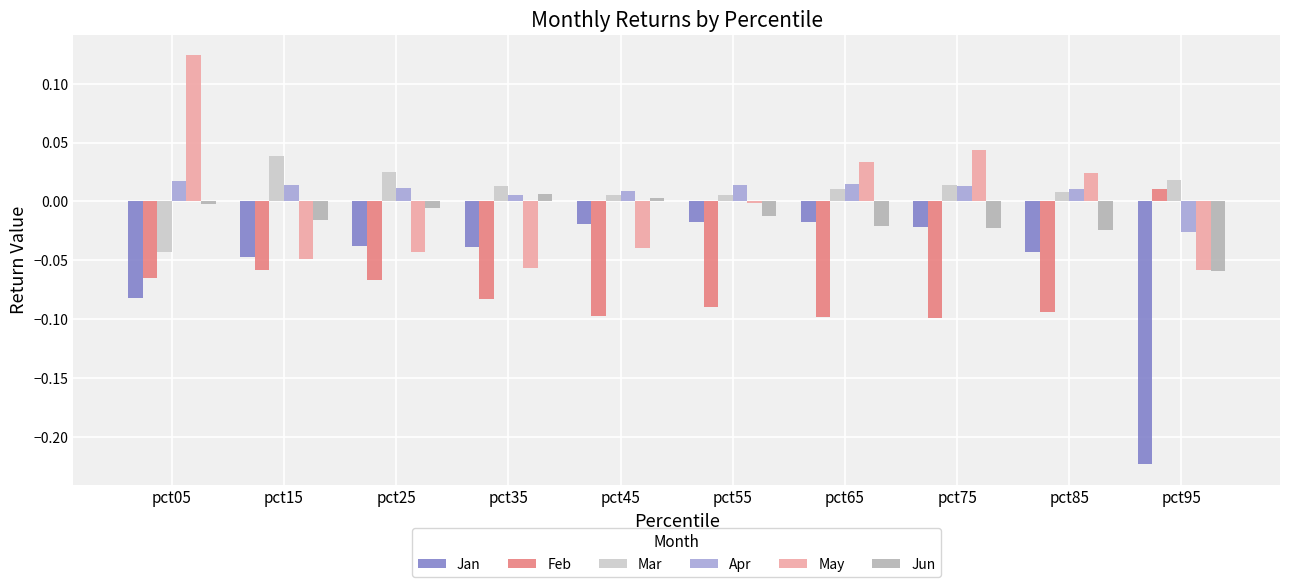

Which series changed the most between pct05 and pct95?

May